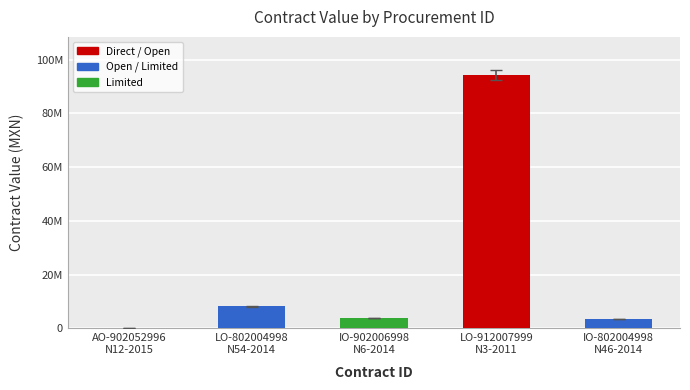

Rank the categories by value from highest to lowest.

LO-912007999 N3-2011, LO-802004998 N54-2014, IO-902006998 N6-2014, IO-802004998 N46-2014, AO-902052996 N12-2015